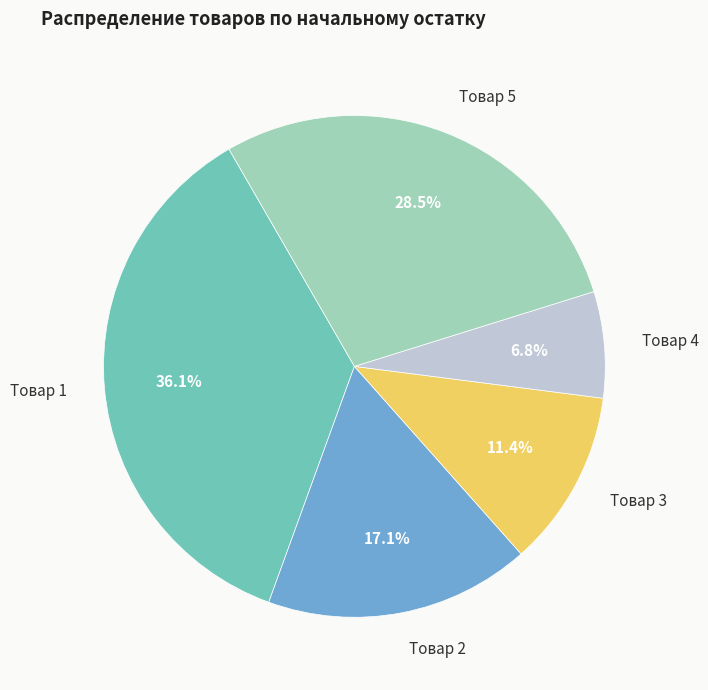

How many segments does this pie chart have?

5